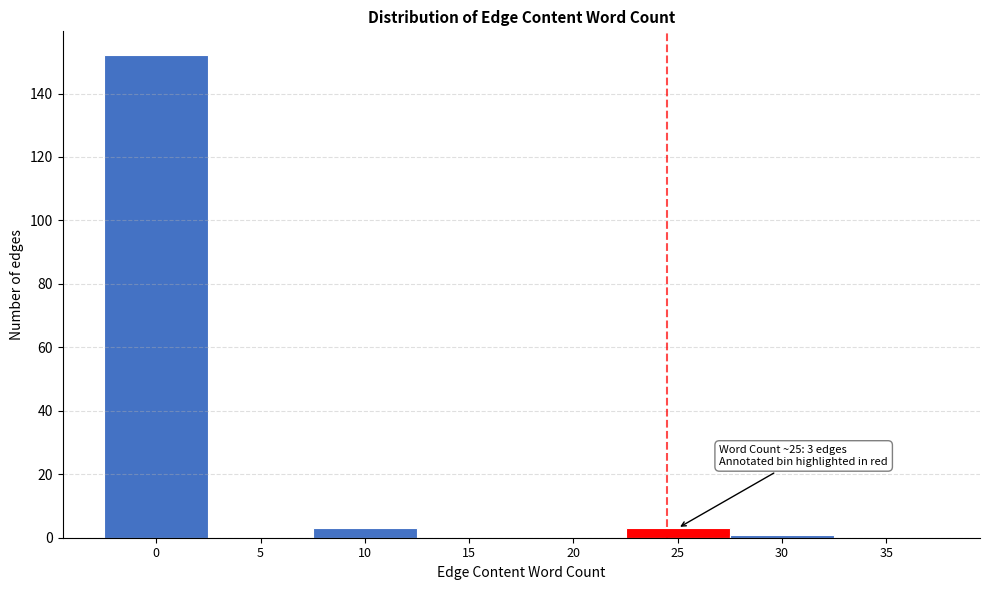

Reading left to right, list all the values displayed in this chart.

0=152	5=0	10=3	15=0	20=0	25=3	30=1	35=0